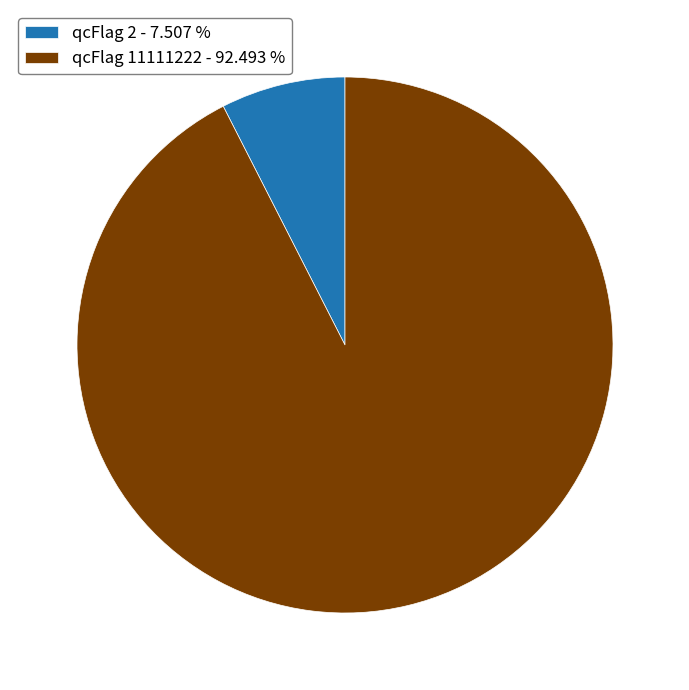

Rank the categories by value from highest to lowest.

qcFlag 11111222 - 92.493 %, qcFlag 2 - 7.507 %